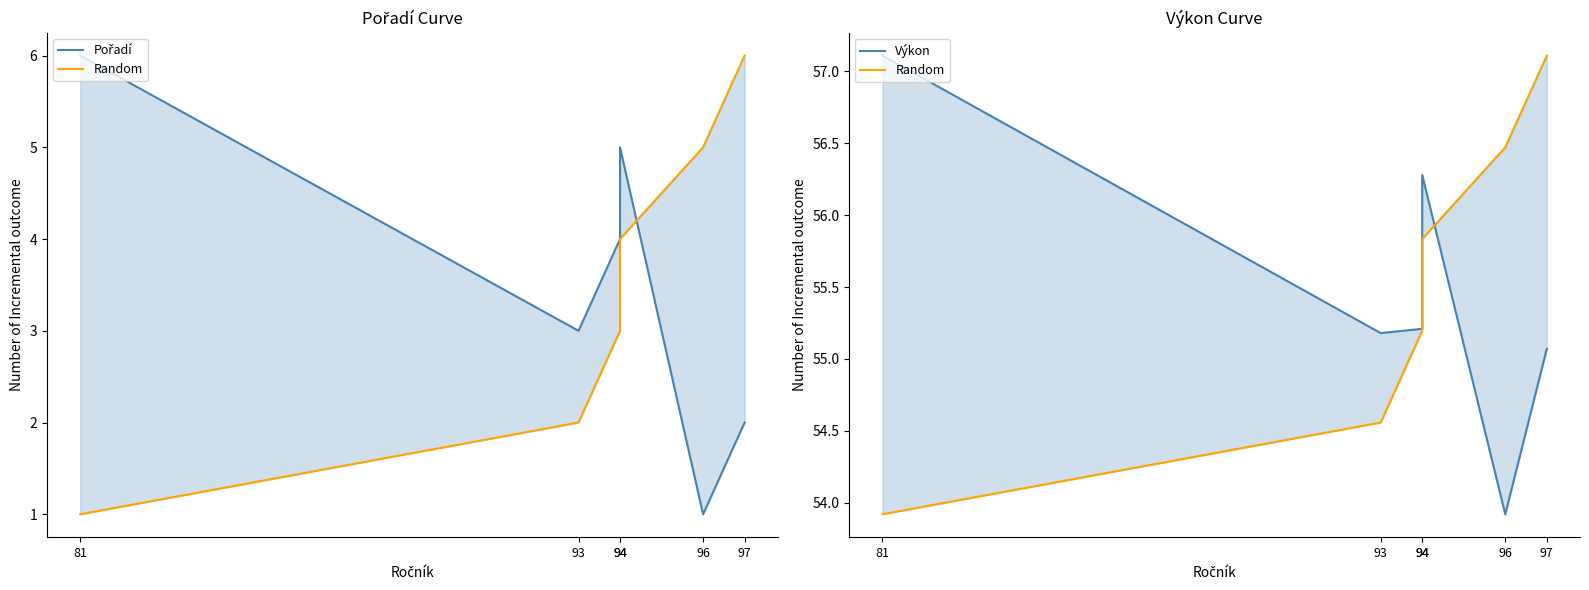

Reading right to left, transcribe all the data shown in this chart.

Pořadí: 97=2.0	96=1.0	94=5.0	94=4.0	93=3.0	81=6.0
Random: 97=57.1	96=56.5	94=55.8	94=55.2	93=54.6	81=53.9
Výkon: 97=55.1	96=53.9	94=56.3	94=55.2	93=55.2	81=57.1